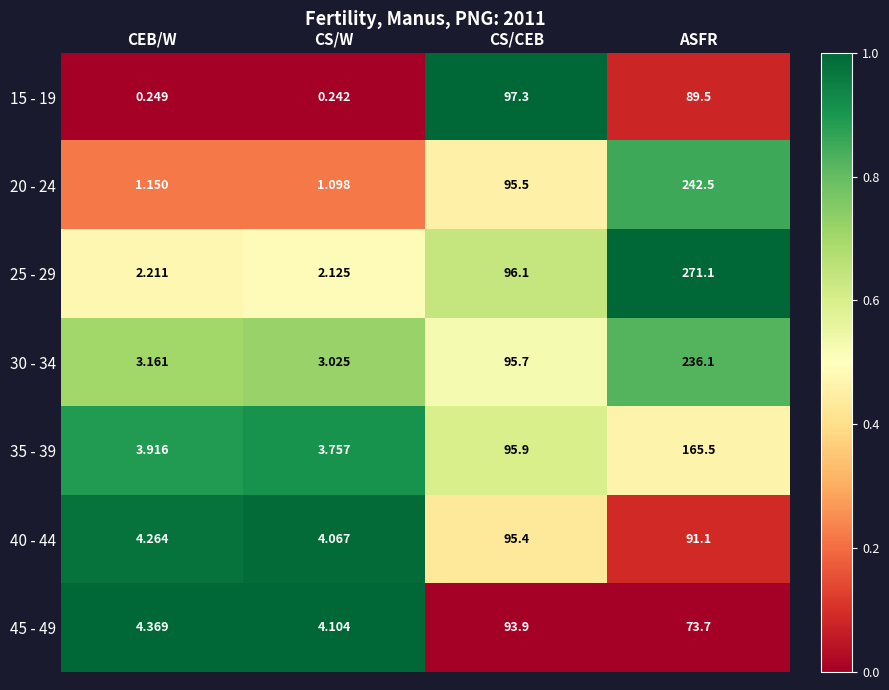

At which category is the sum across all series the highest?

ASFR